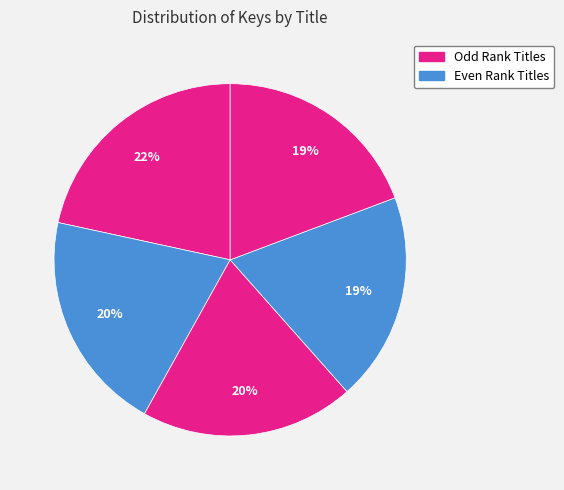

How many segments does this pie chart have?

5